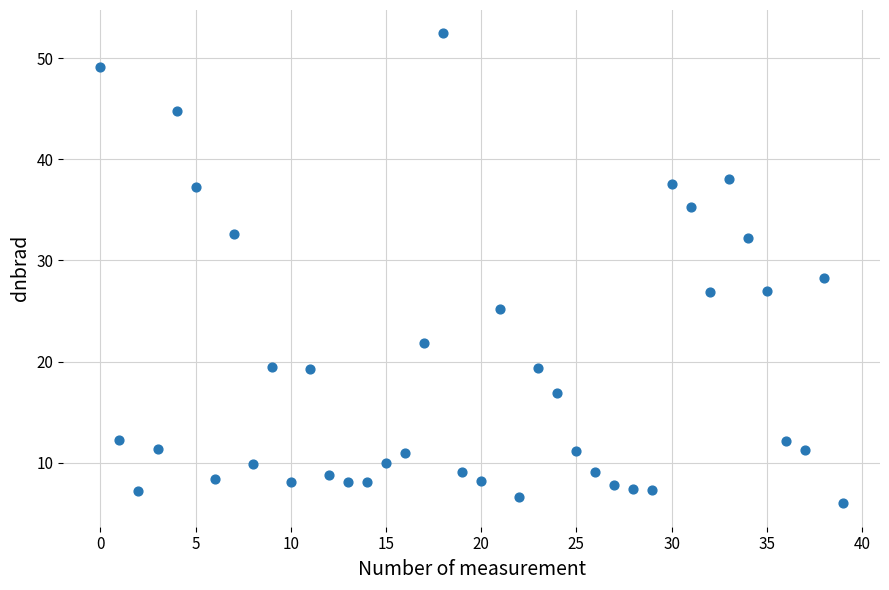

What is the range of Y values (max minus min)?

46.4